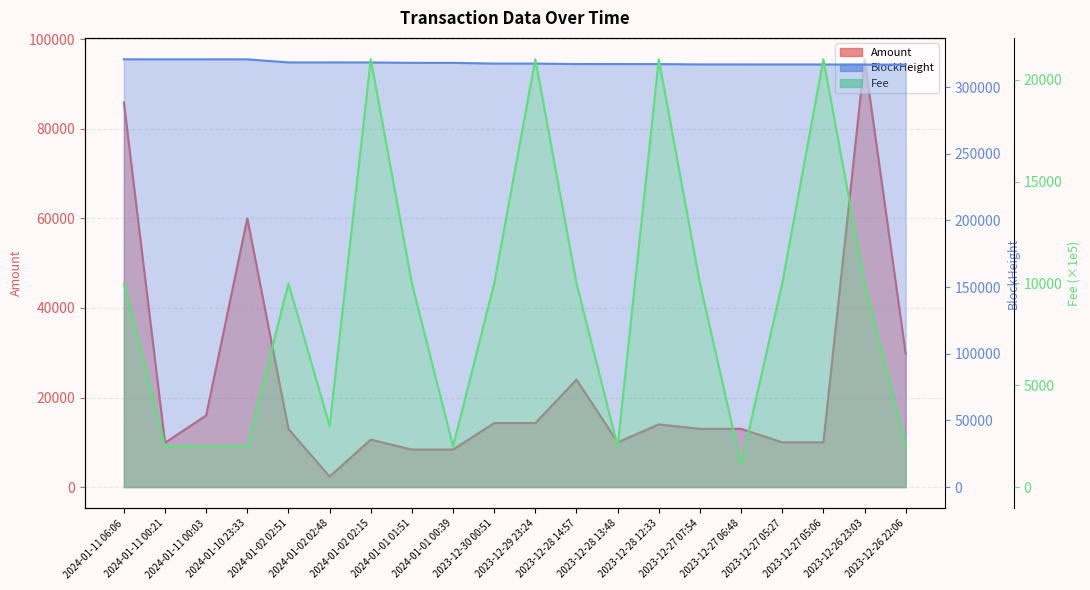

True or false: Amount has more than 1 interior local peaks.

True